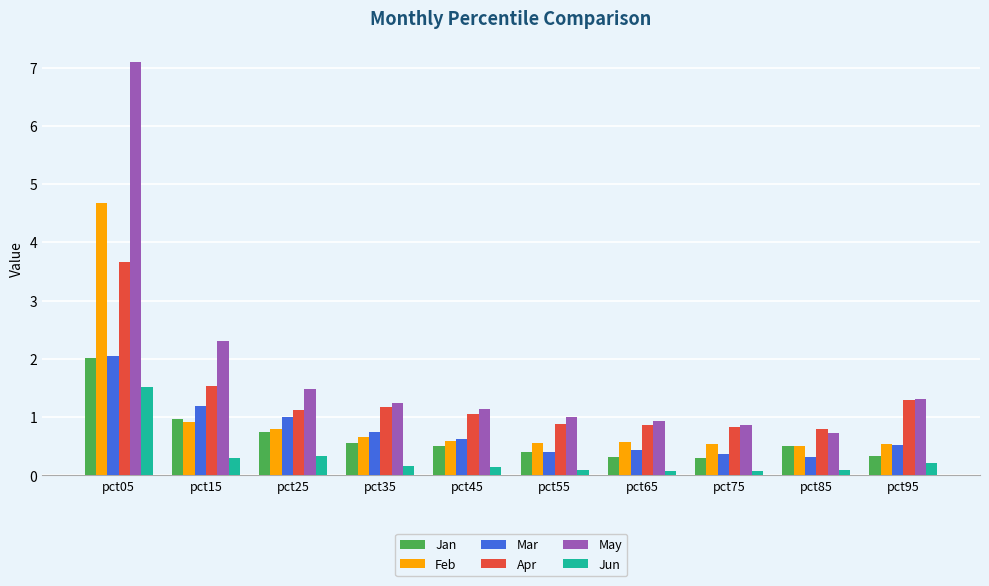

What is the minimum value shown in the chart?

0.1